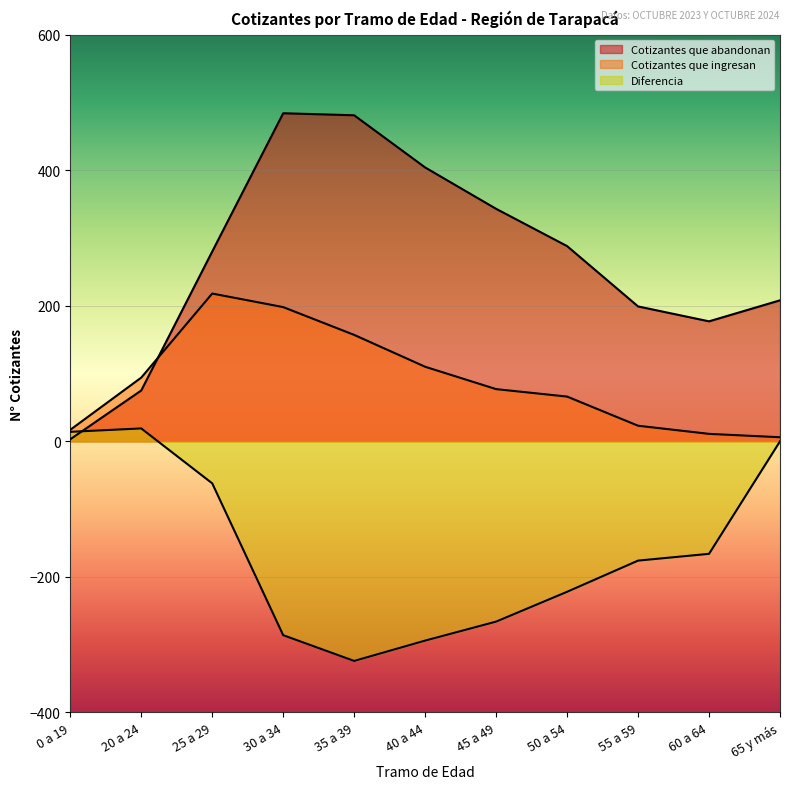

At how many categories does at least one series exceed -45?

11